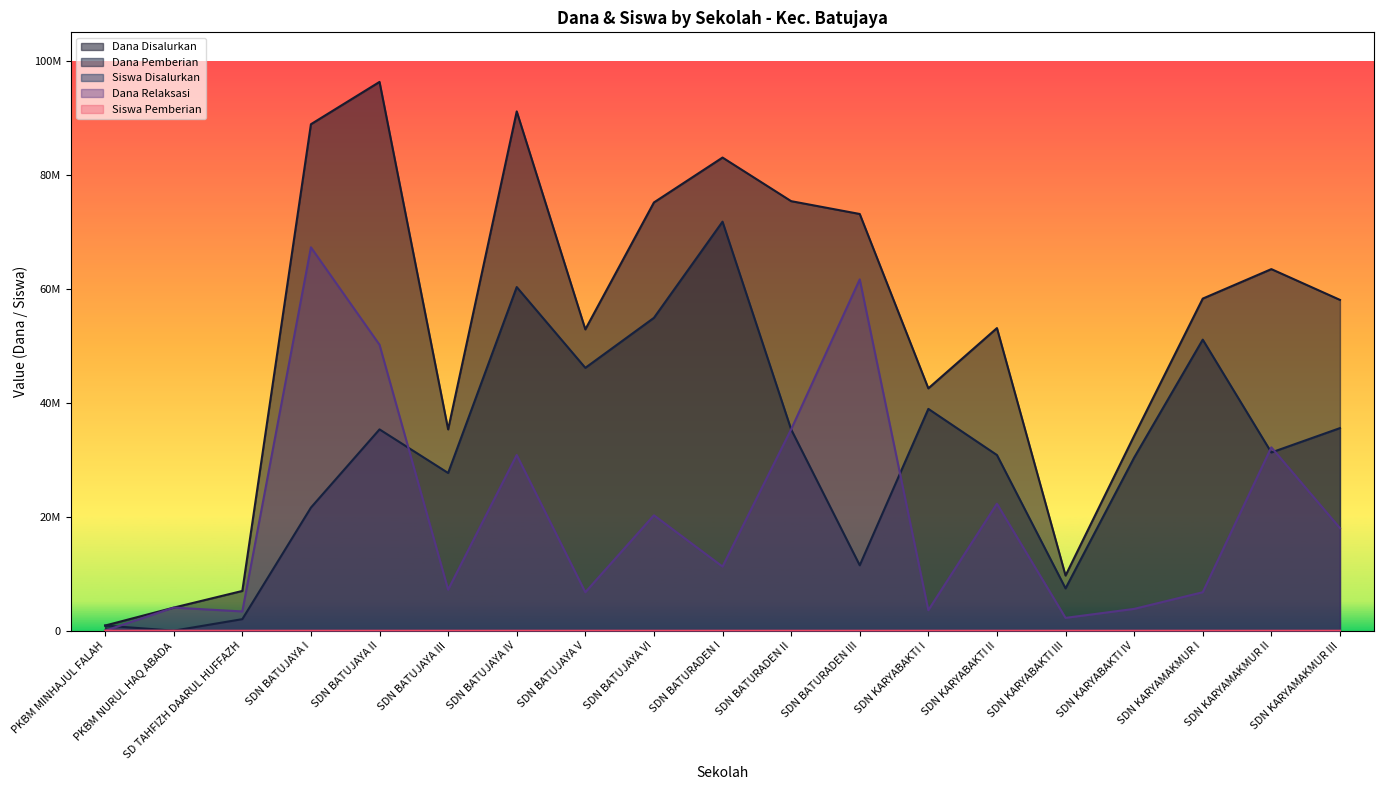

True or false: Dana Disalurkan has more than 1 interior local peaks.

True